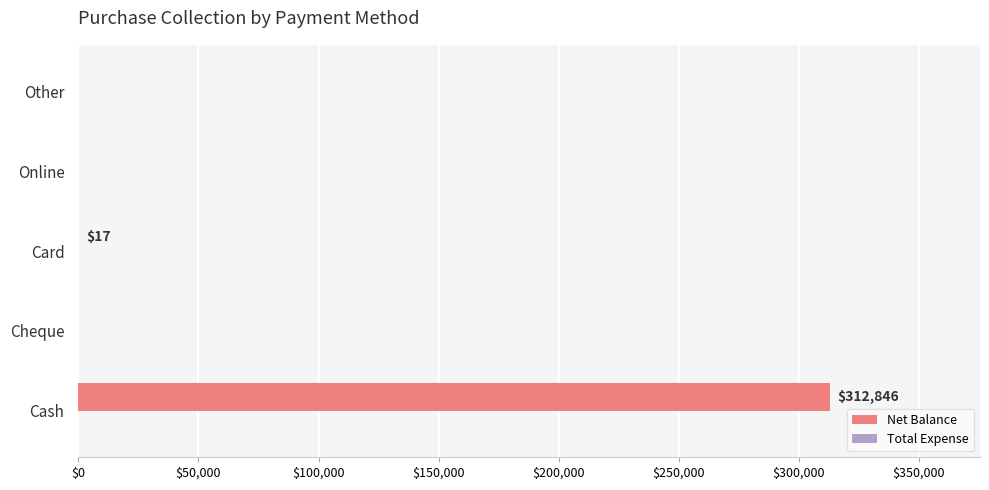

The value at Cheque is 0. True or false?

True